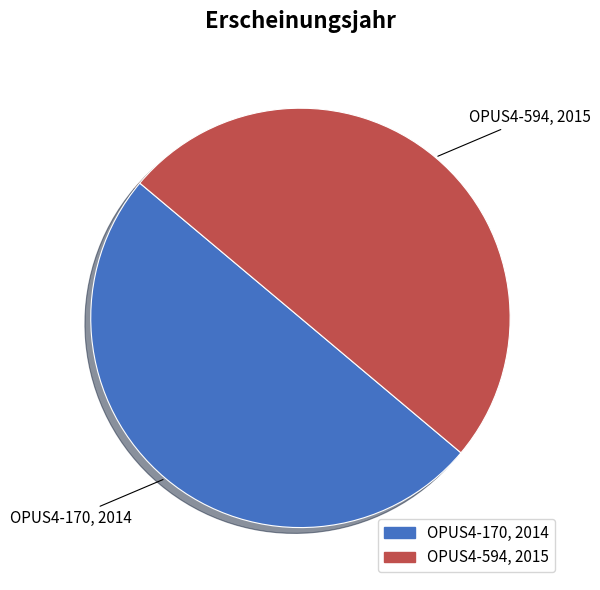

Is the sum of OPUS4-170 and OPUS4-594 greater than half?

Yes